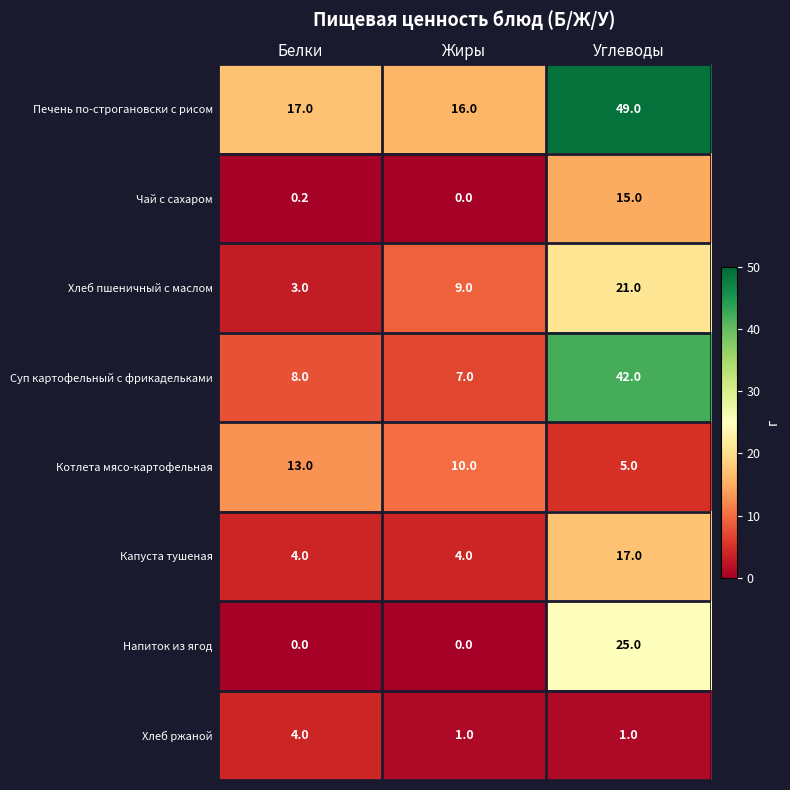

Between Белки and Углеводы, which series saw the biggest shift?

Суп картофельный с фрикадельками